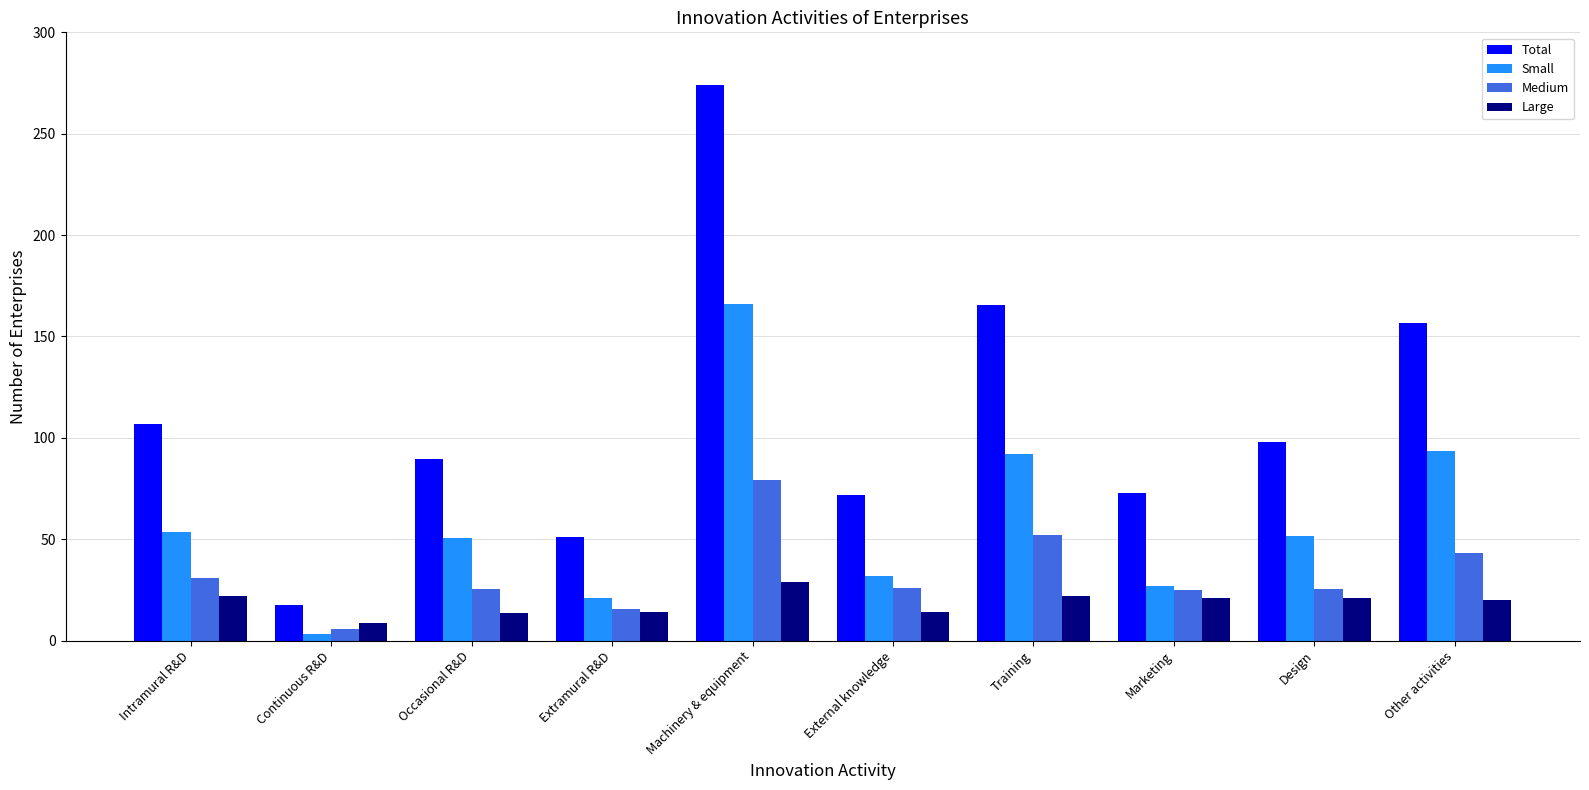

What are all the series names shown in the legend?

Total, Small, Medium, Large